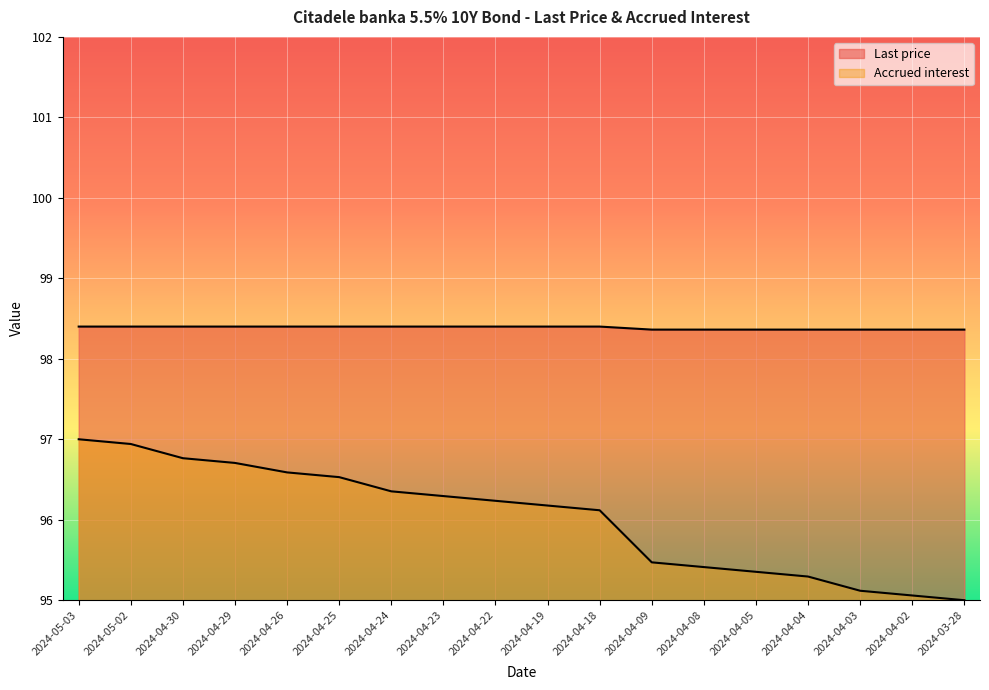

Count the number of data series in this chart.

2